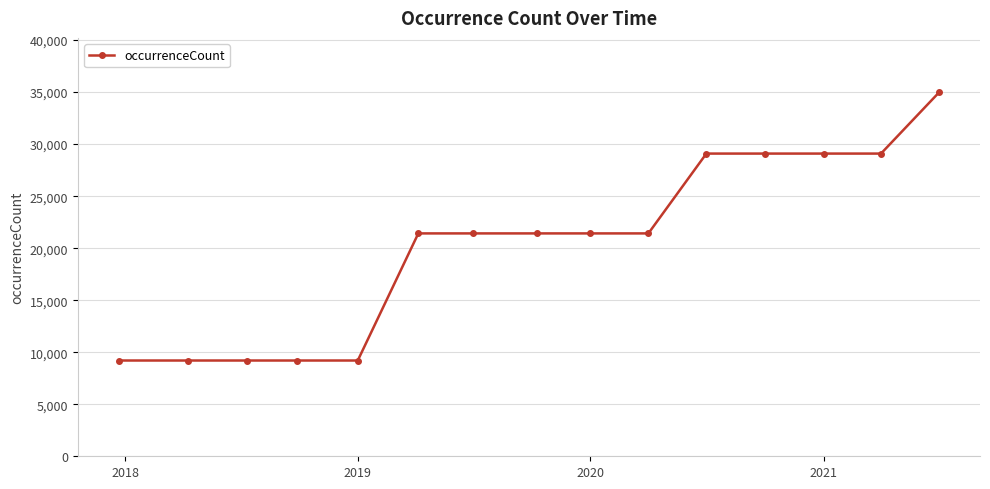

What is the greatest value displayed?

34966